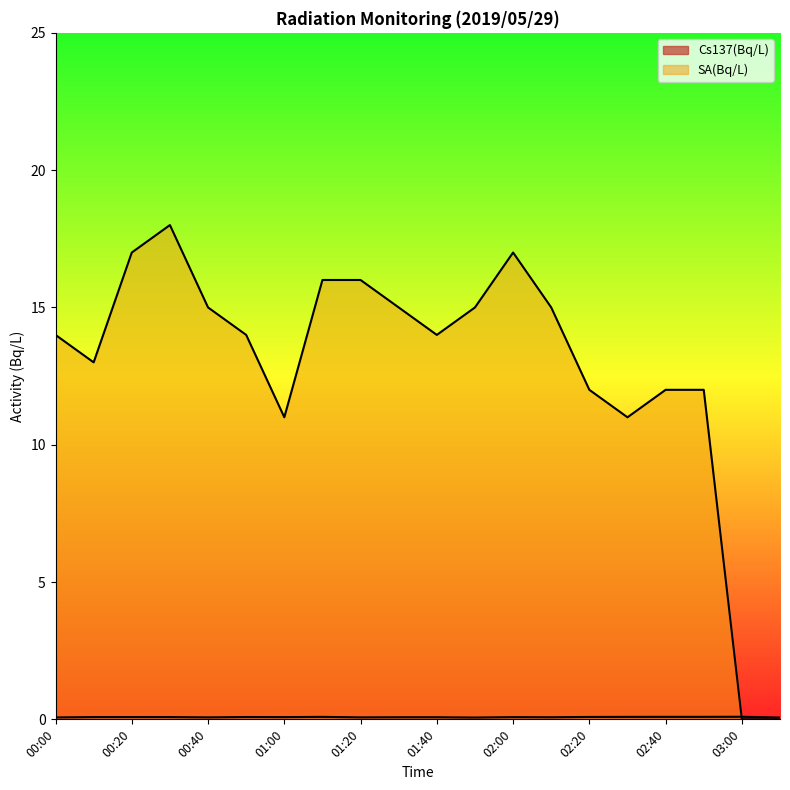

Between 02:20 and 01:50, which is larger?

02:20